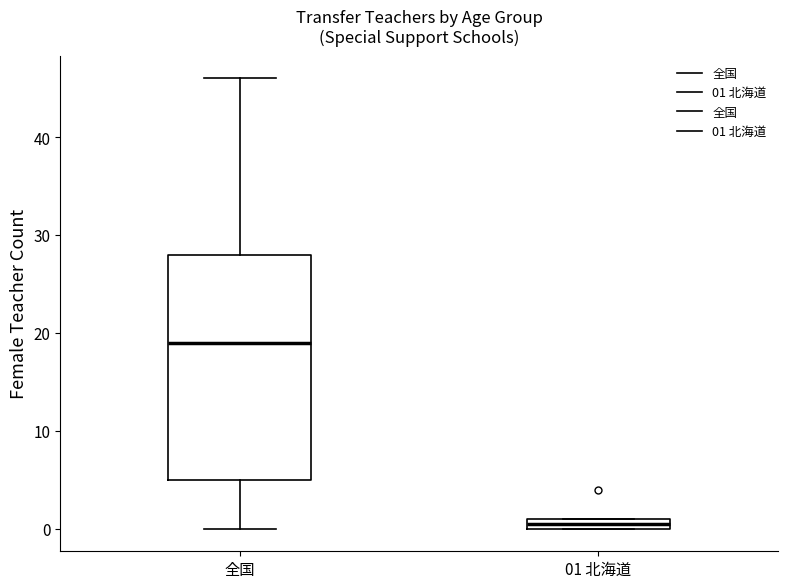

Where does the upper whisker of the box for 全国 end on the y-axis? The values are not printed on the chart, so give them approximately, as read against the axis.

46